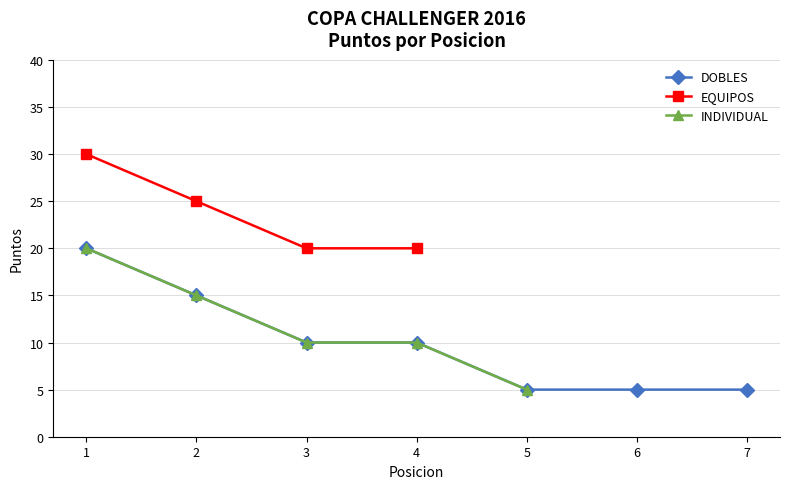

Which has a higher value, 7 or 2?

2